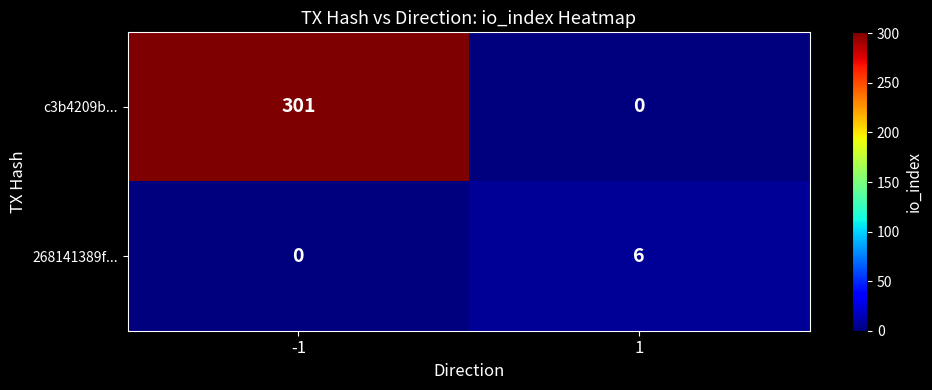

The c3b4209b... series shows 525 at -1. True or false?

False